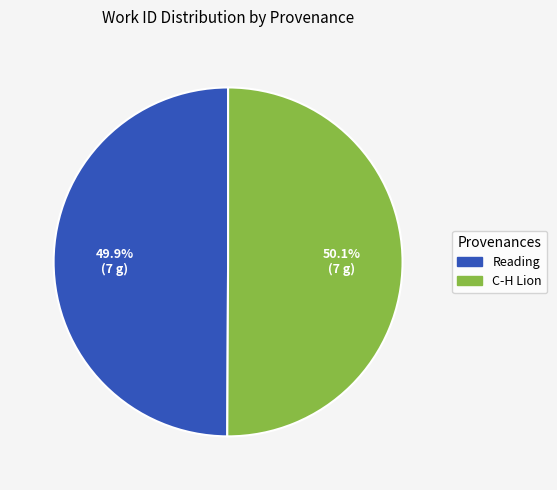

Is there any slice that represents more than half of the pie?

Yes